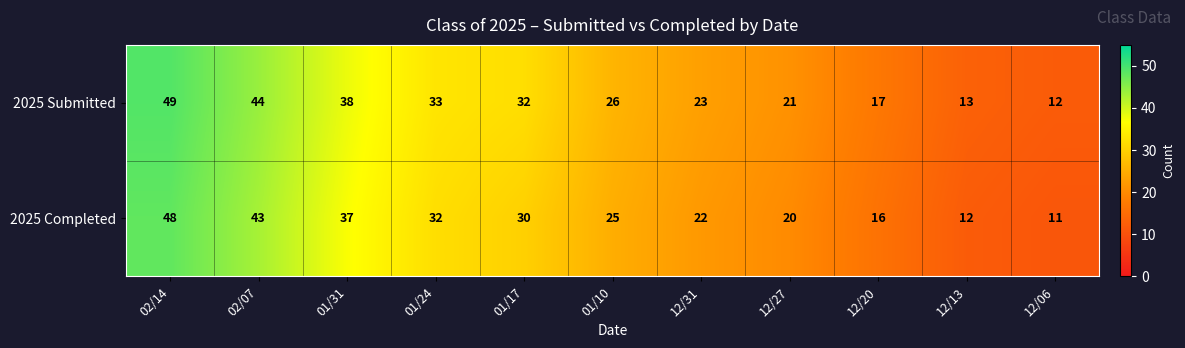

List the series in order of their peak value, lowest first.

2025 Completed, 2025 Submitted